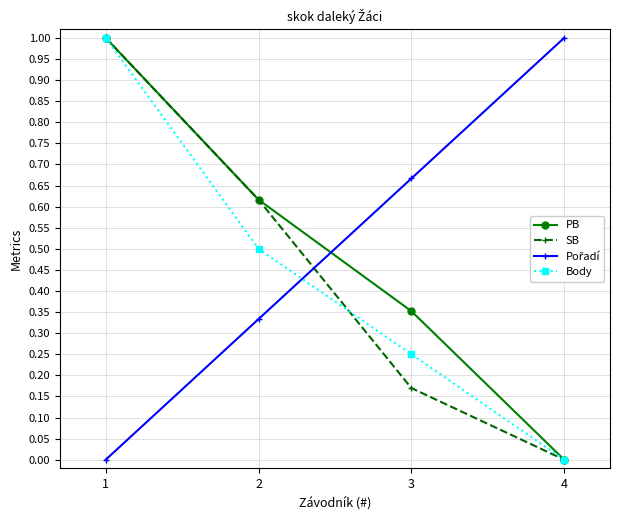

Is it true that PB equals 0.7 at 4?

False